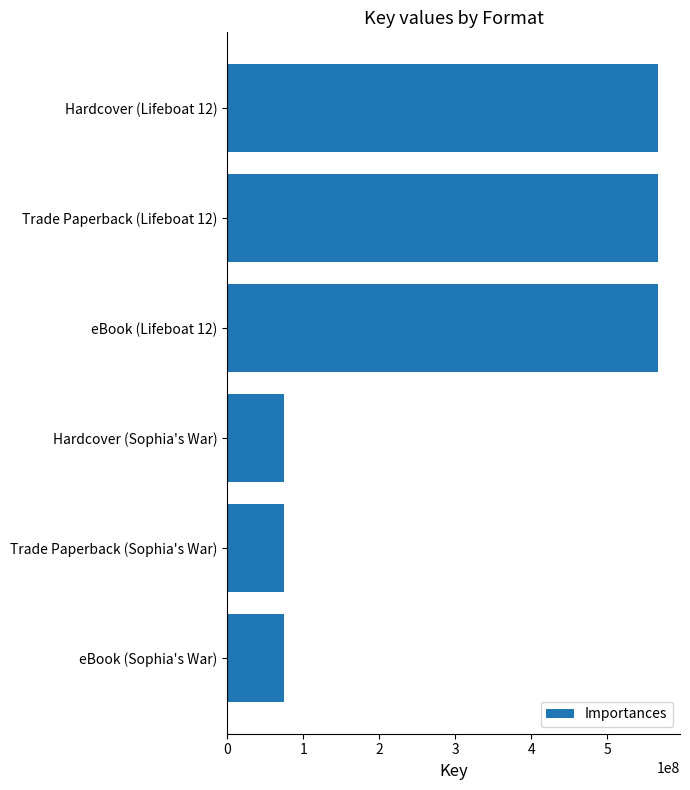

What is the smallest value displayed?

75018440